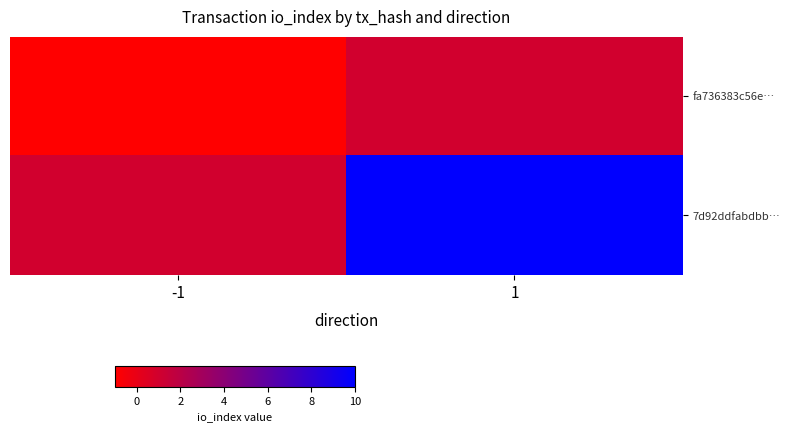

Which series has the largest total across all categories?

7d92ddfabdbb…